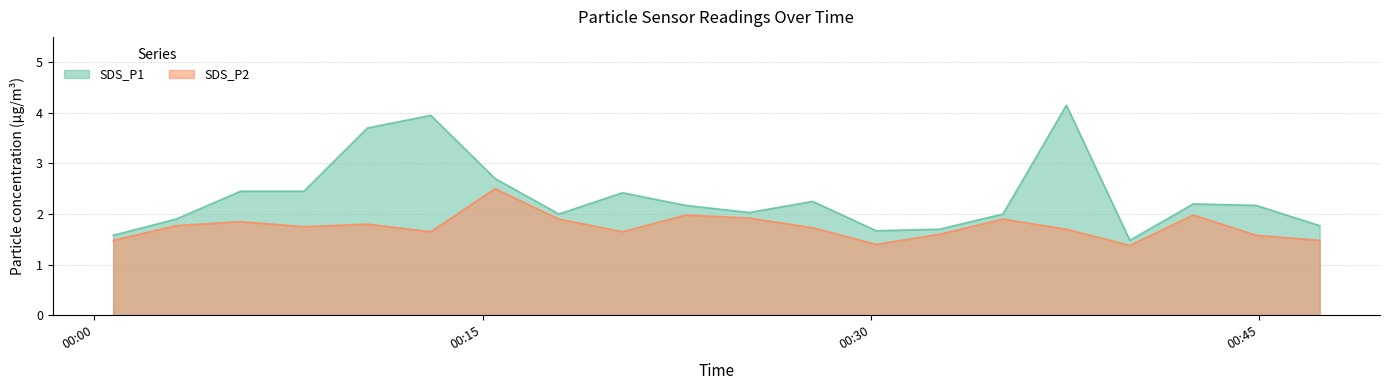

What is the label of the 19th point from the right?

2021/09/25 00:03:10